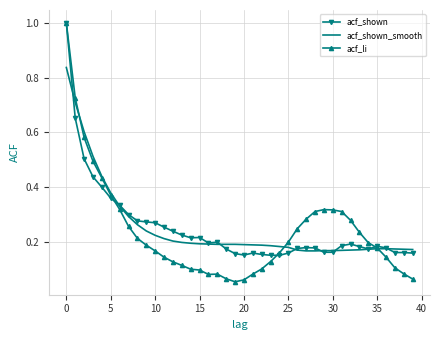

Which series has the largest range (max minus min)?

acf_li